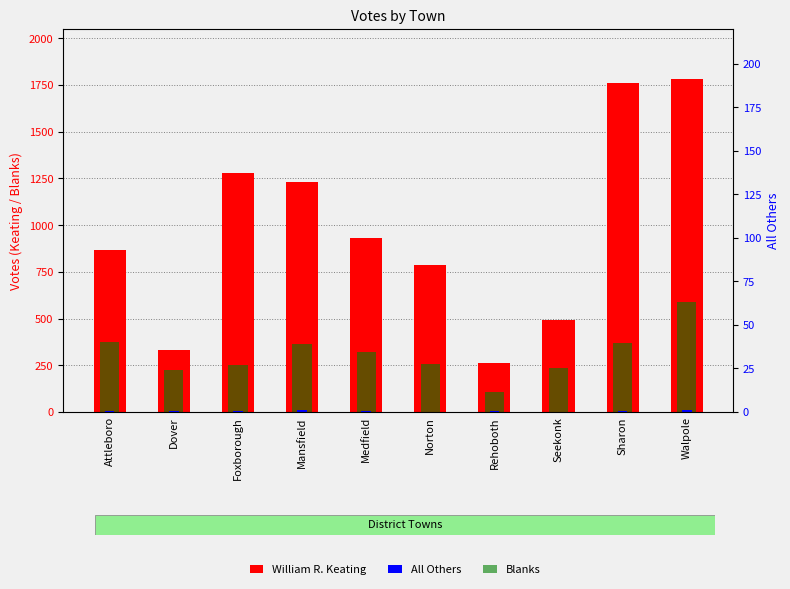

Between Sharon and Walpole, which is larger?

Walpole